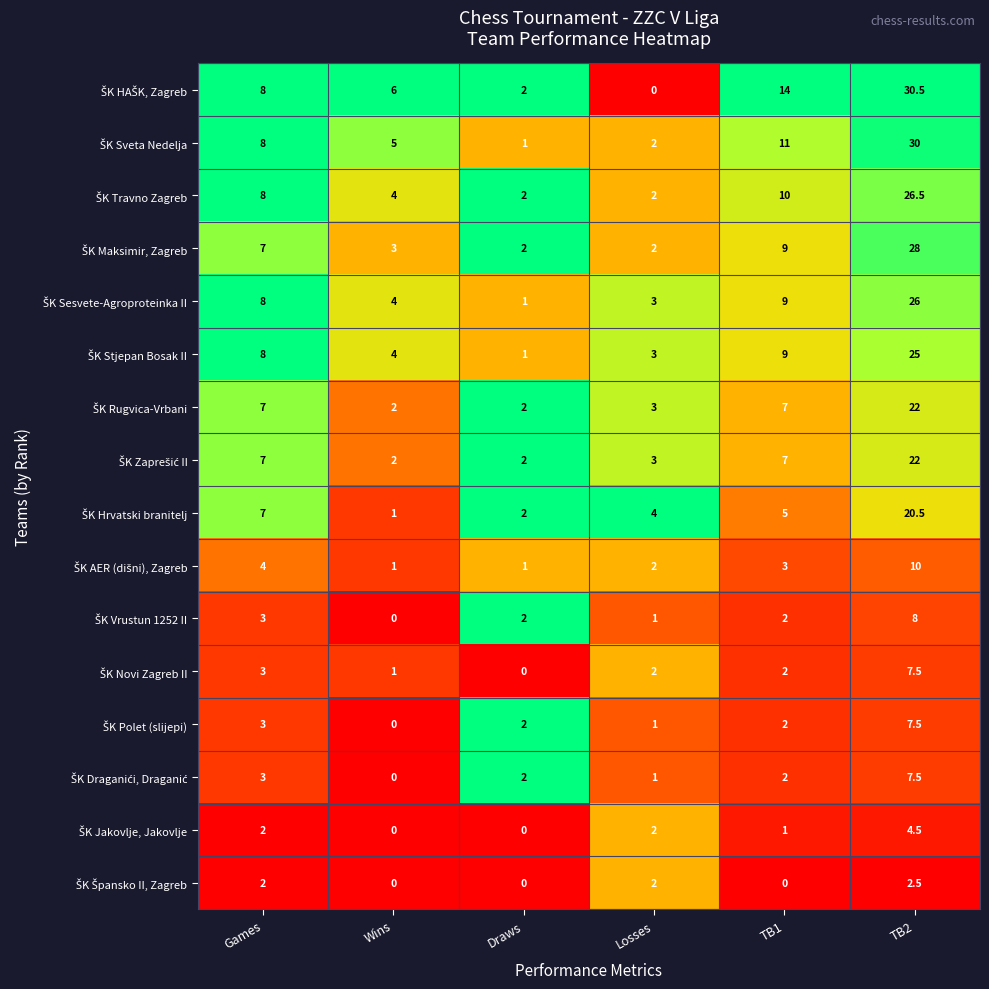

What is the spread (max minus min) of values at Games?

6.0